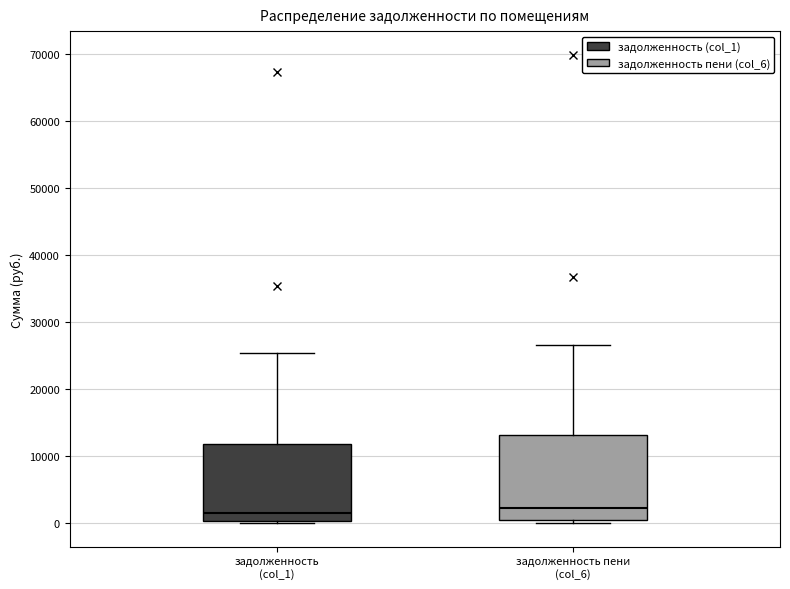

Where does the median line of the box for задолженность пени (col_6) sit on the y-axis? The values are not printed on the chart, so give them approximately, as read against the axis.

2000